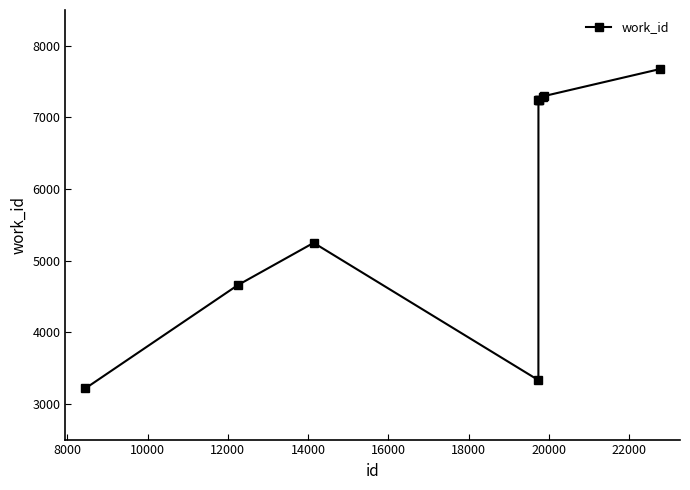

True or false: there are more than 0 points higher than both neighbors.

True